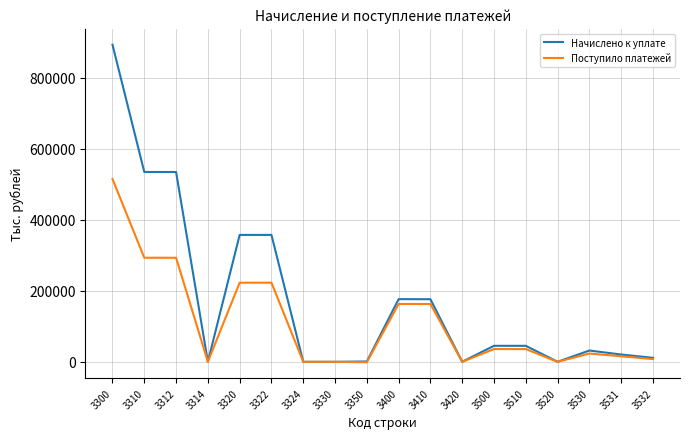

What is the maximum value shown in the chart?

892875